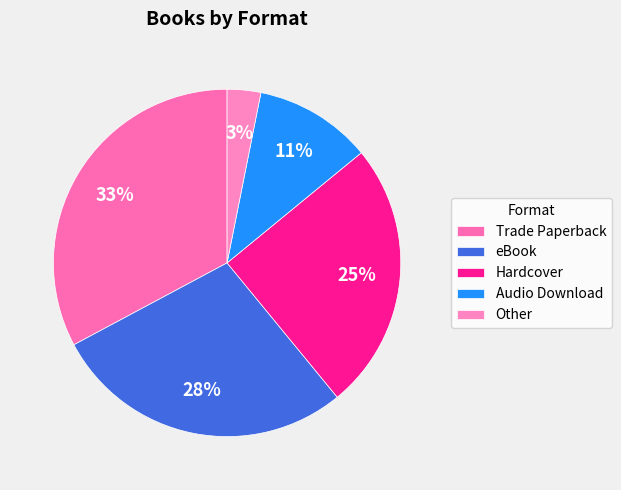

Which category has the biggest portion of the pie?

Trade Paperback